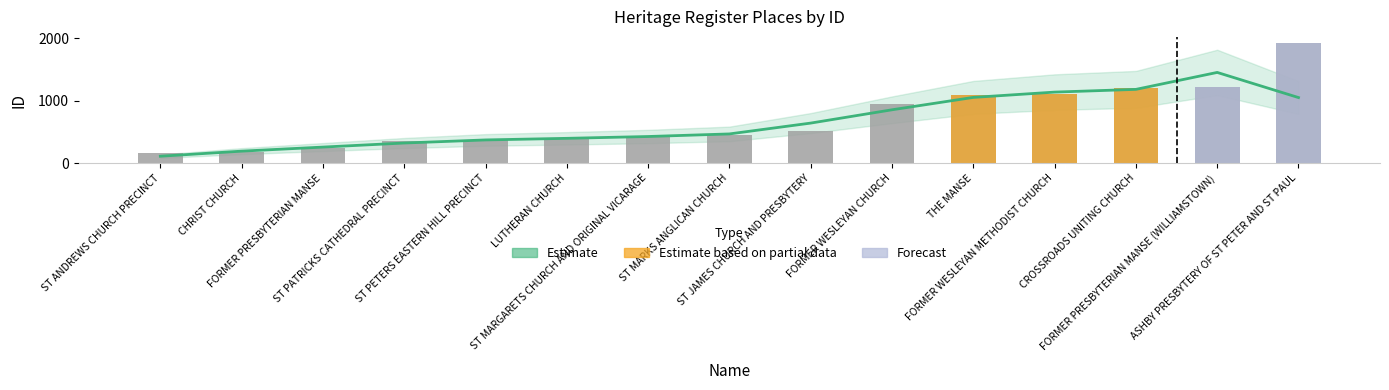

At which label is the value closest to 1041?

THE MANSE